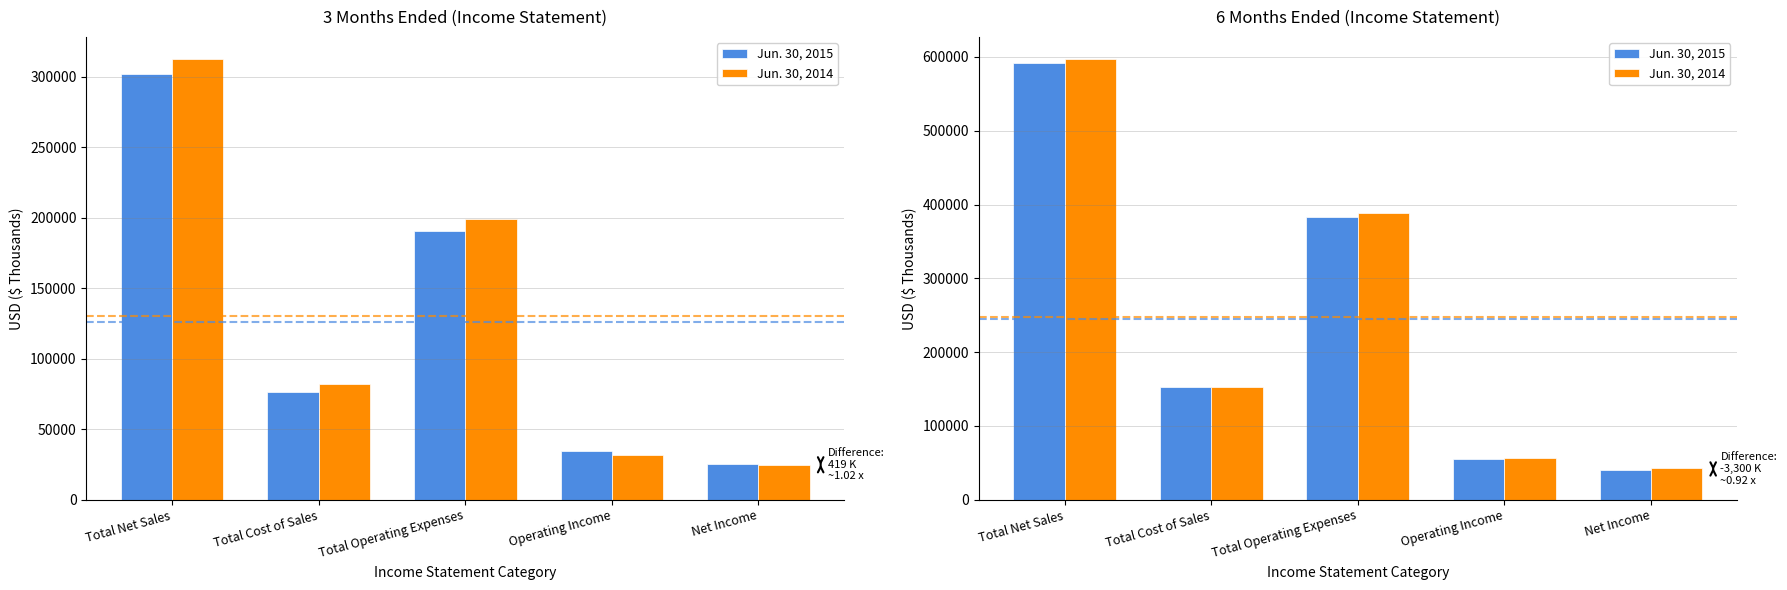

How many series are shown in this chart?

2